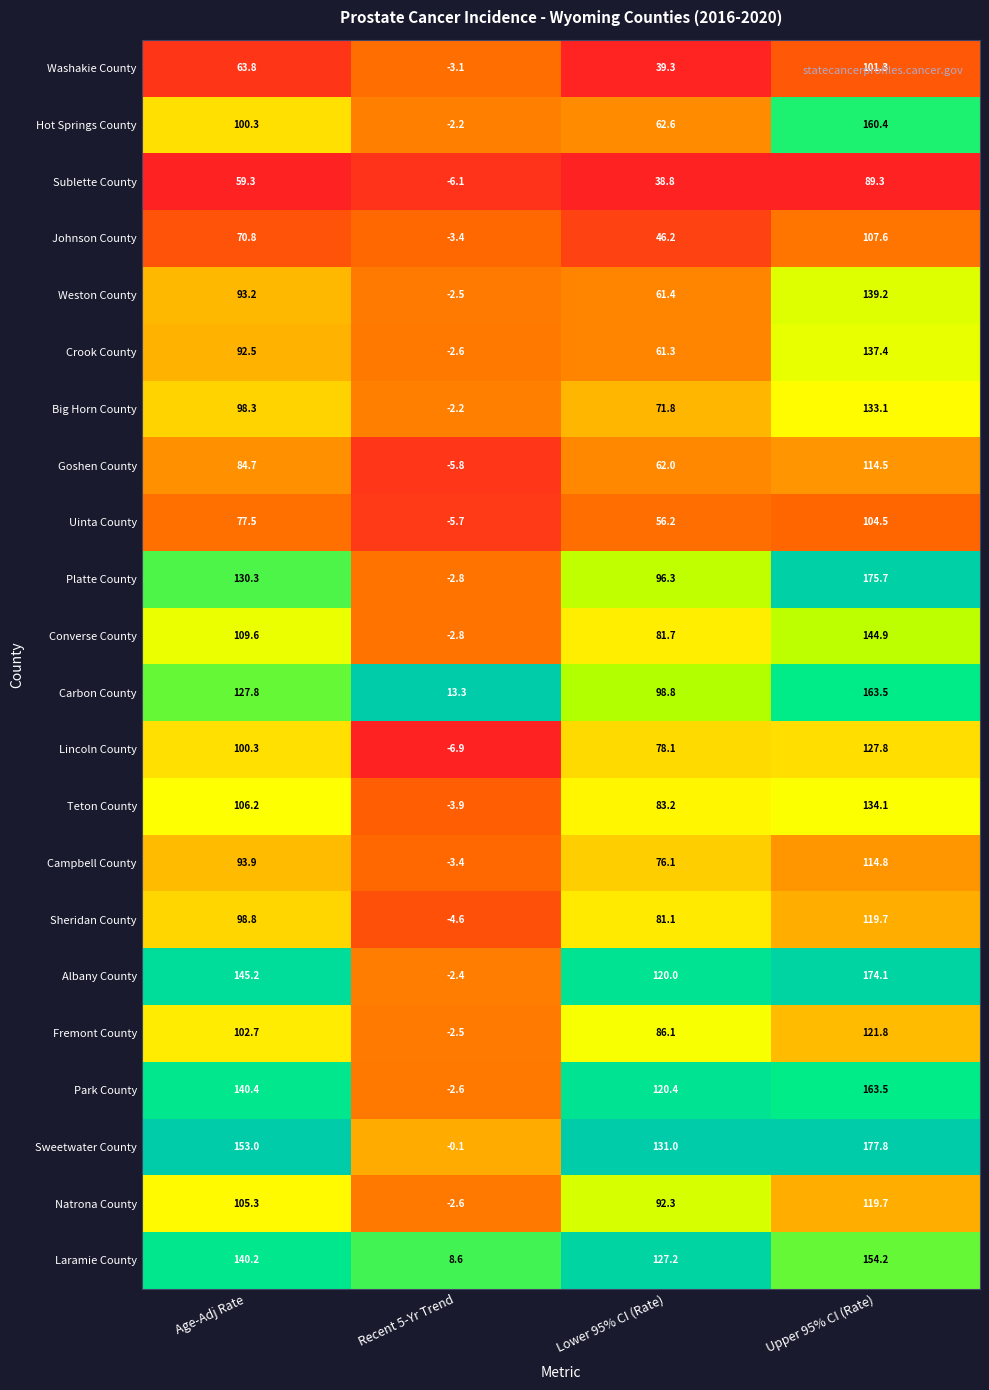

Which series changed the most between Age-Adj Rate and Lower 95% CI (Rate)?

Hot Springs County